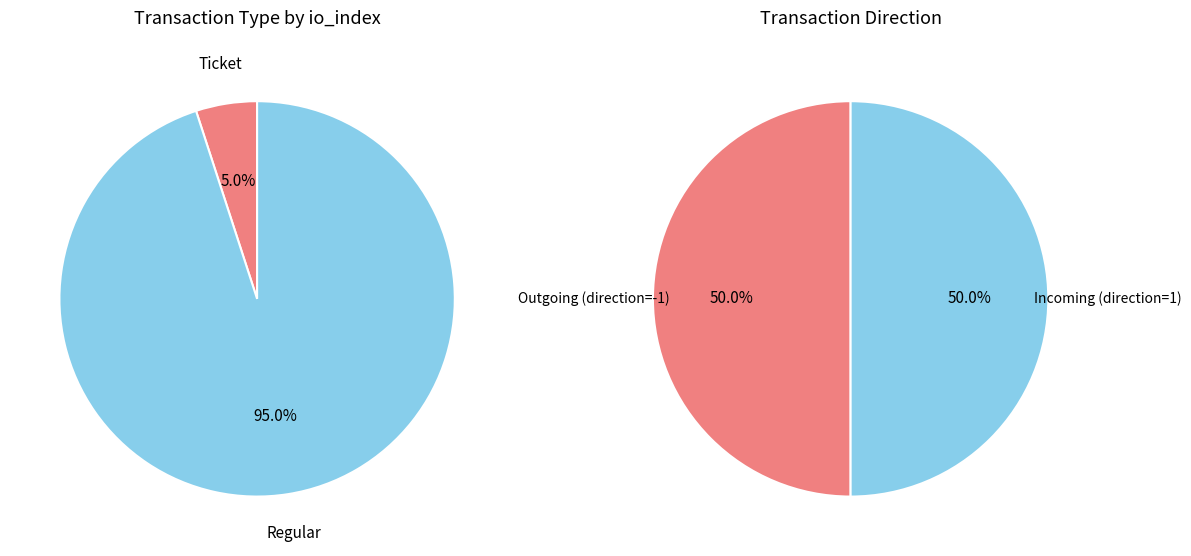

Is there any slice that represents more than half of the pie?

Yes